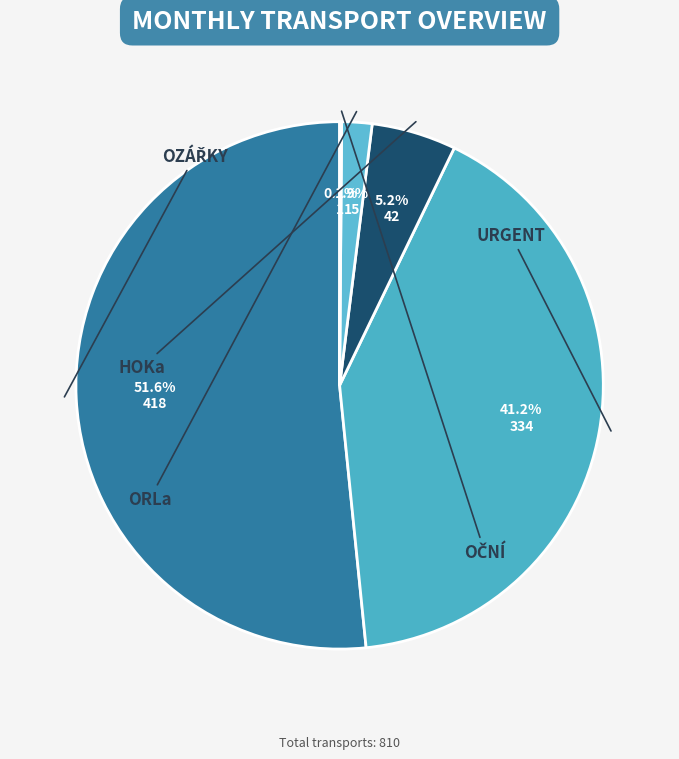

The OZÁŘKY slice represents 52% of the pie. True or false?

True